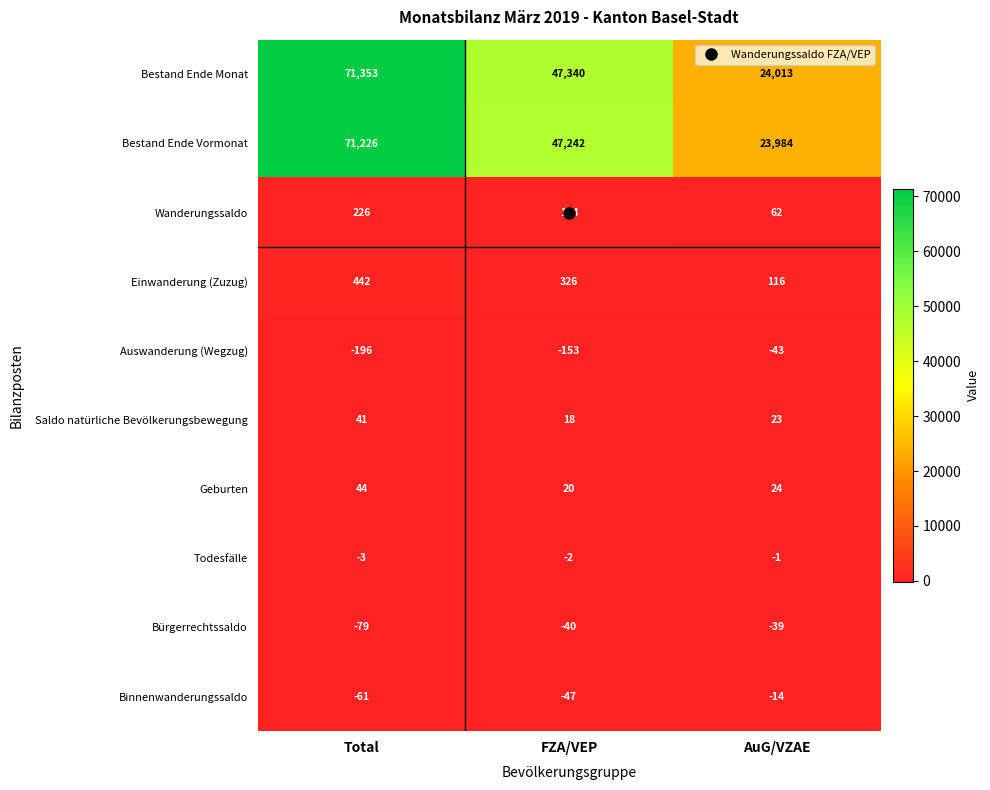

True or false: Bürgerrechtssaldo has a value of -40 at FZA/VEP.

True